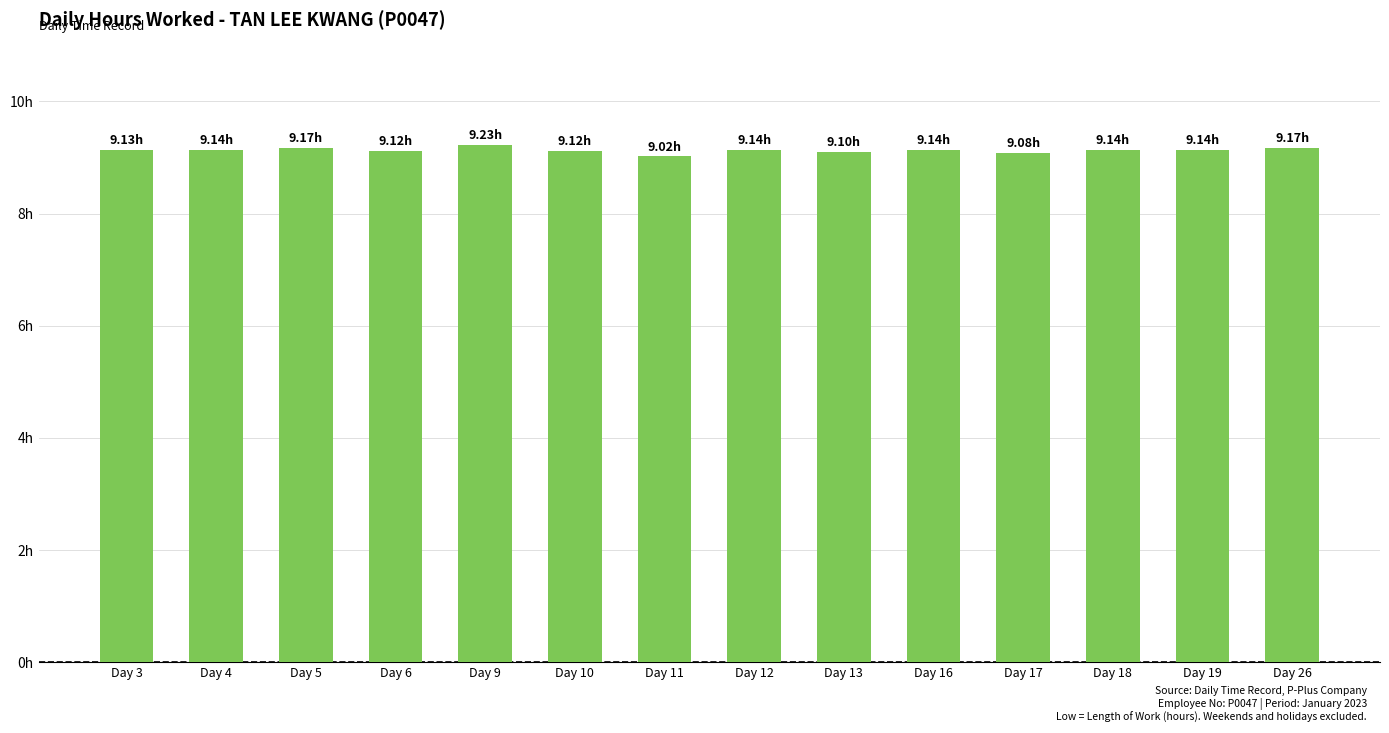

Approximately how many times larger is the value at Day 12 compared to Day 9?

1.0